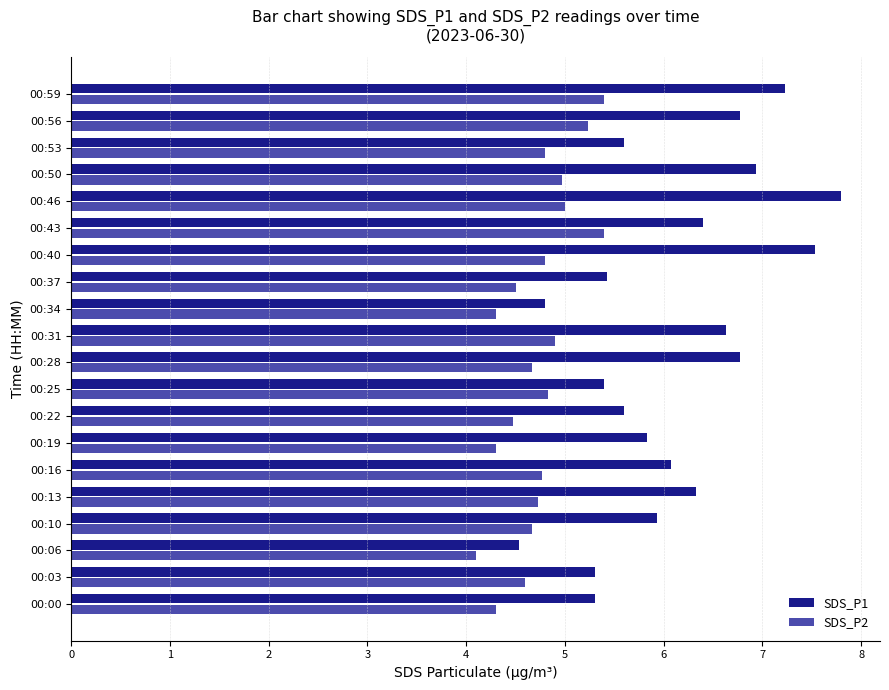

Which series has the largest range (max minus min)?

SDS_P1